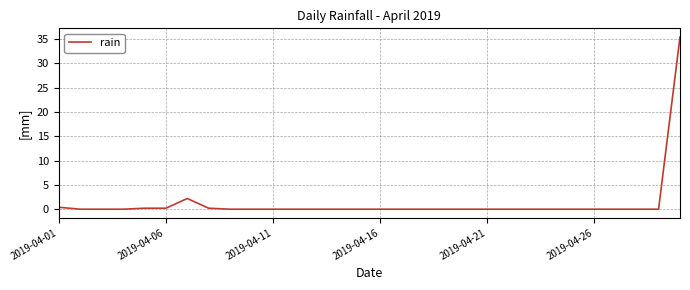

Does the chart display data point markers on the line(s)?

No